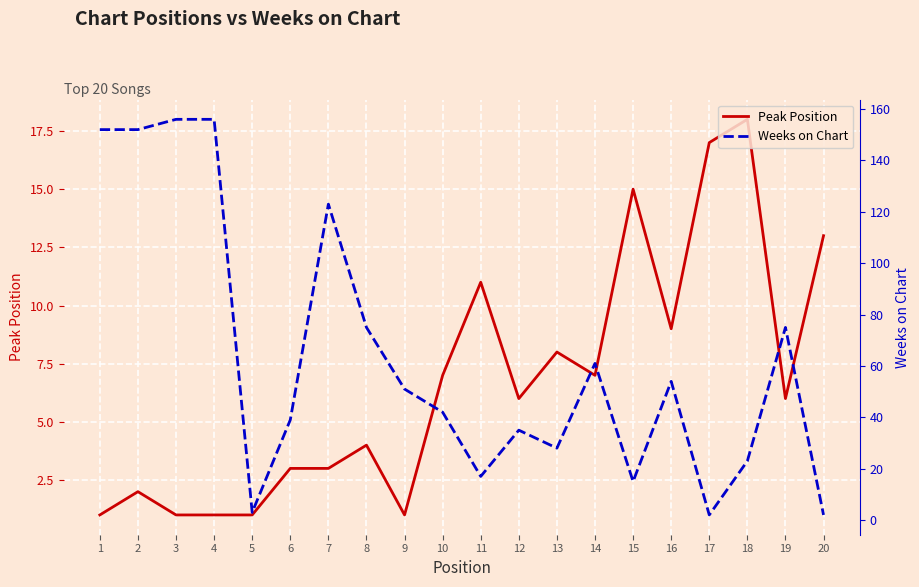

At which label does Peak Position first exceed 6?

10